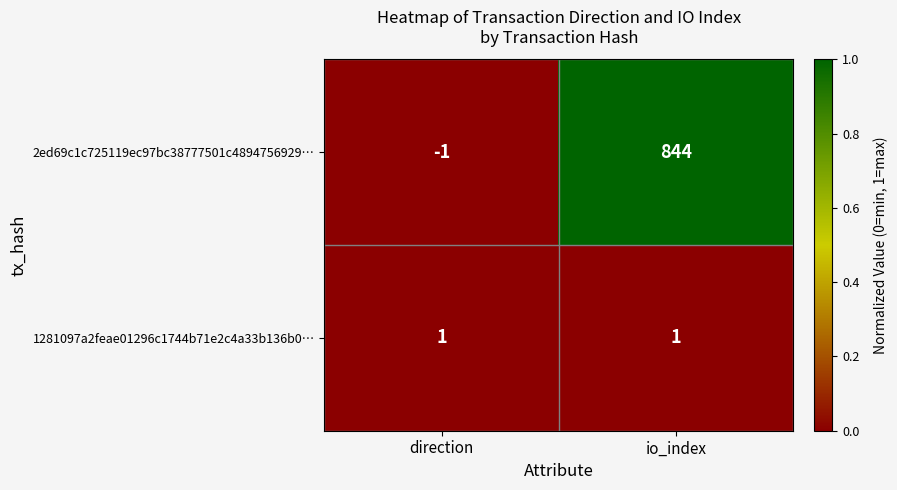

Rank the series at direction from lowest to highest value.

2ed69c1c725119ec97bc38777501c4894756929…, 1281097a2feae01296c1744b71e2c4a33b136b0…